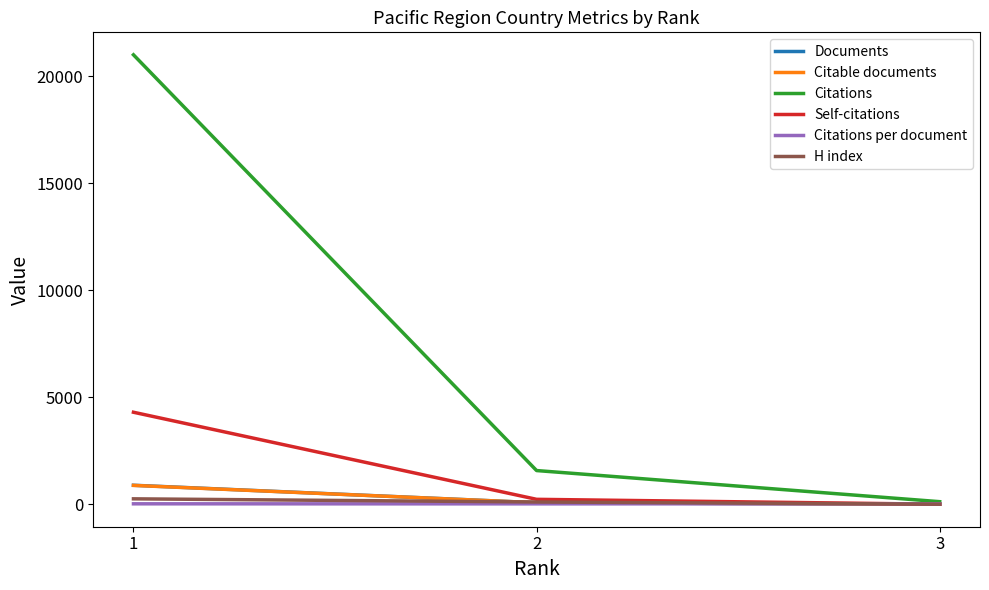

What is the difference between the highest and lowest values at 3?

120.0